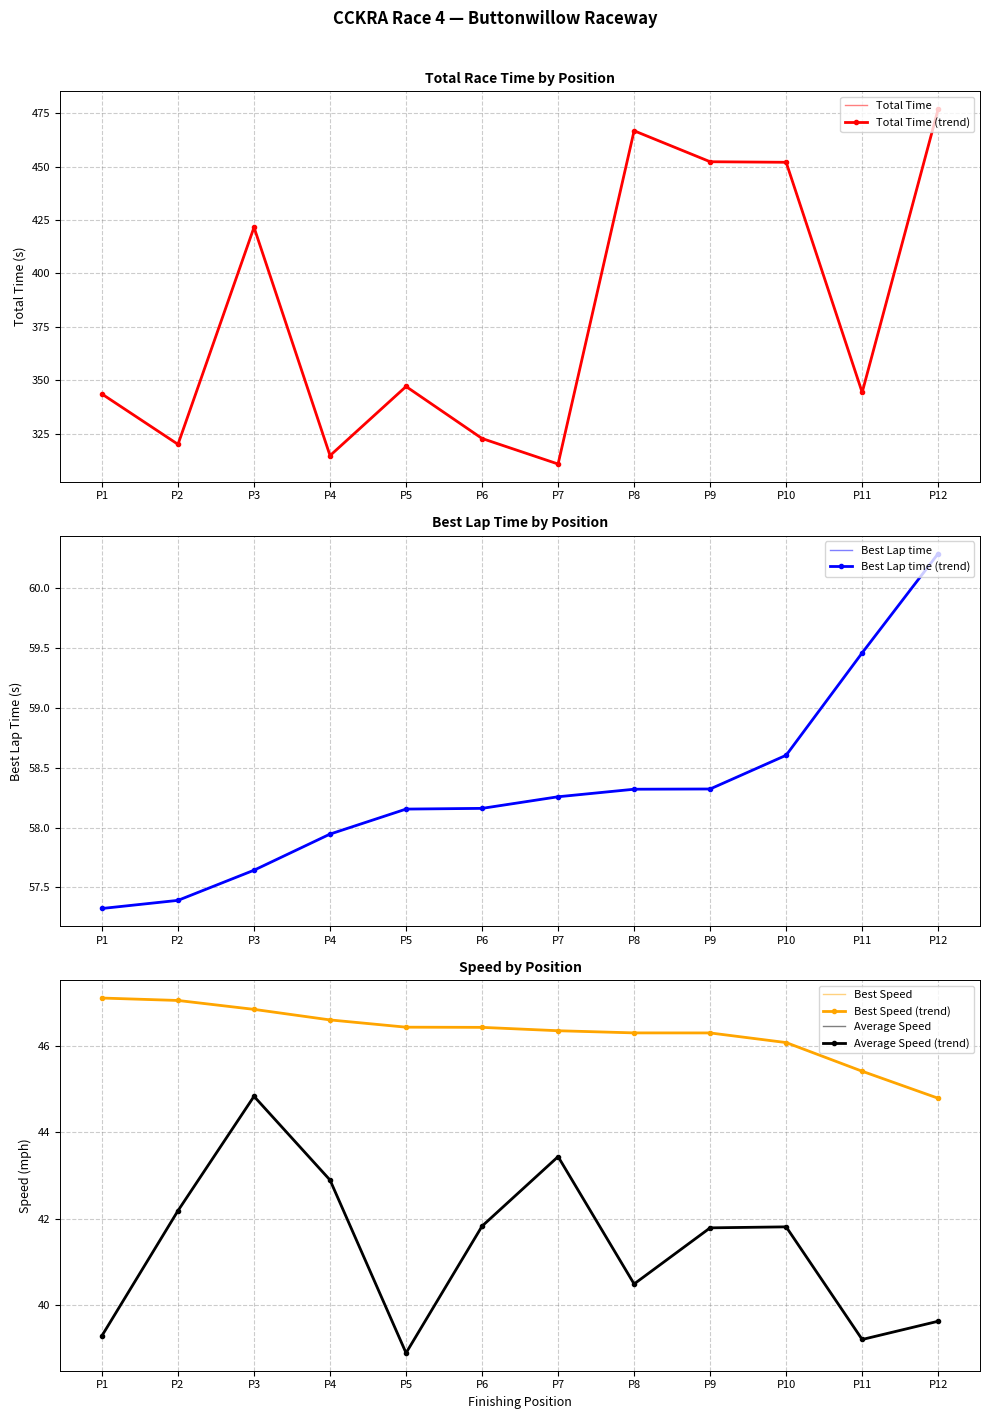

What is the maximum value for Average Speed (trend)?

44.8